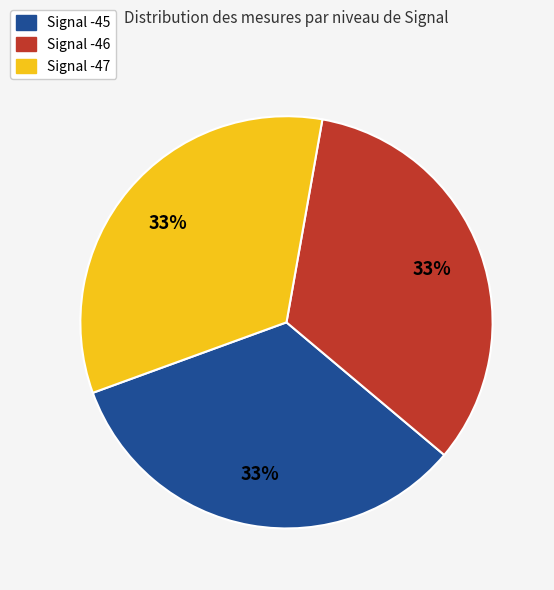

To the nearest percent, what percentage of the pie is Signal -46?

33%